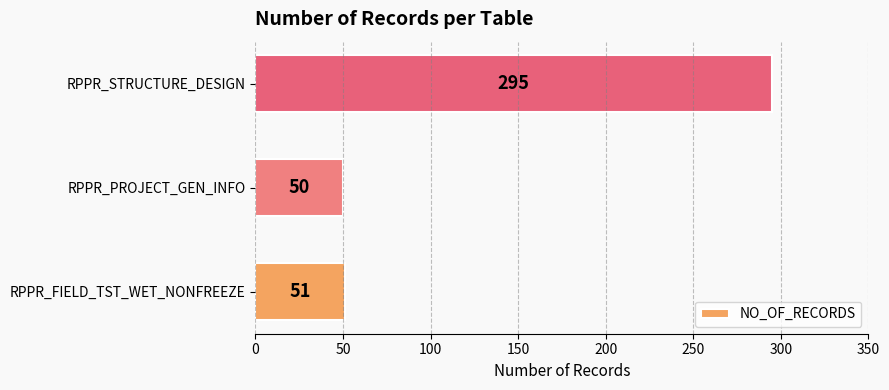

List the labels in order of value, largest first.

RPPR_STRUCTURE_DESIGN, RPPR_FIELD_TST_WET_NONFREEZE, RPPR_PROJECT_GEN_INFO